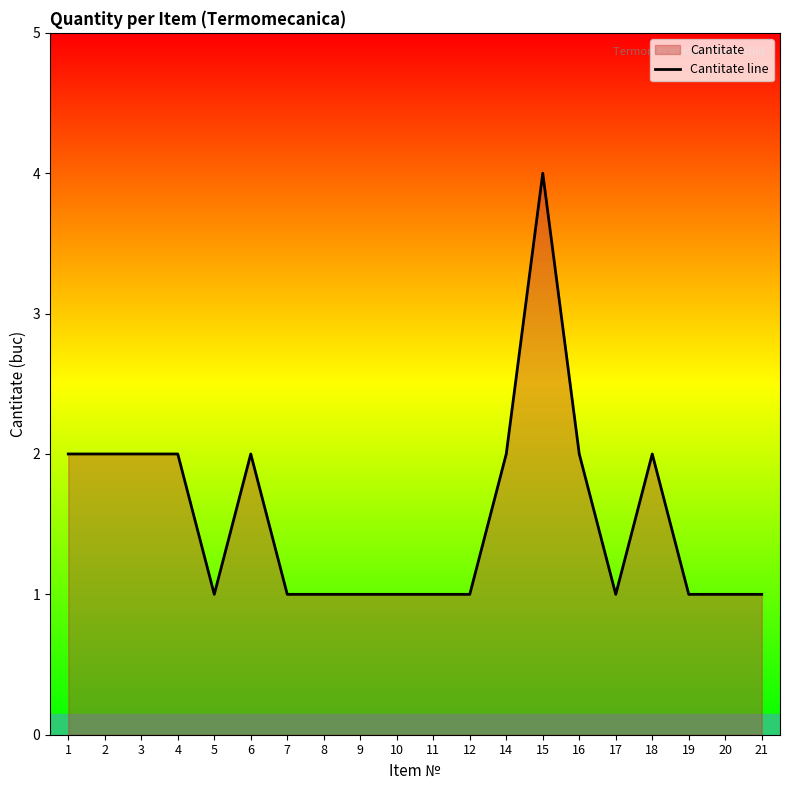

Approximately how many times larger is the value at 5 compared to 6?

0.5